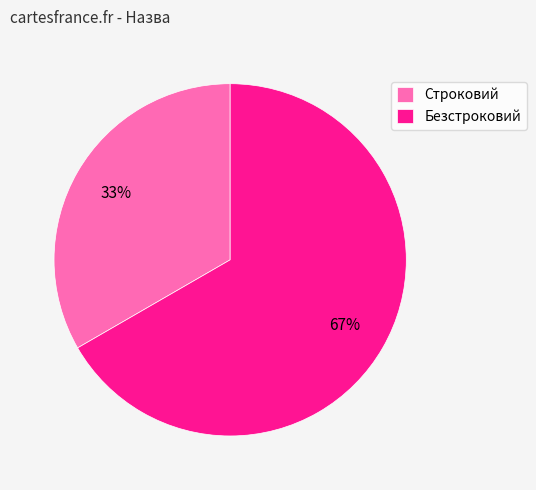

To the nearest percent, what is the average slice percentage?

50%